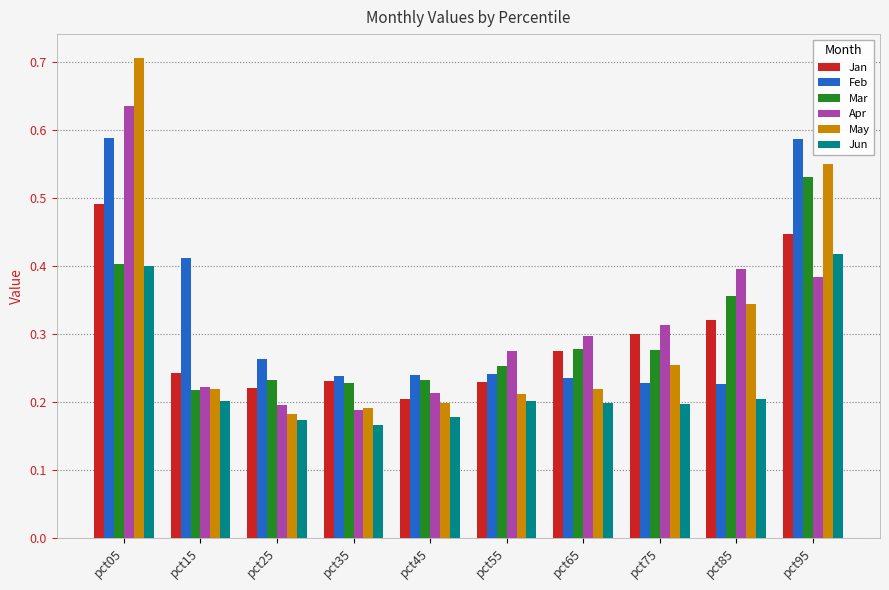

How many groups of bars are there?

10